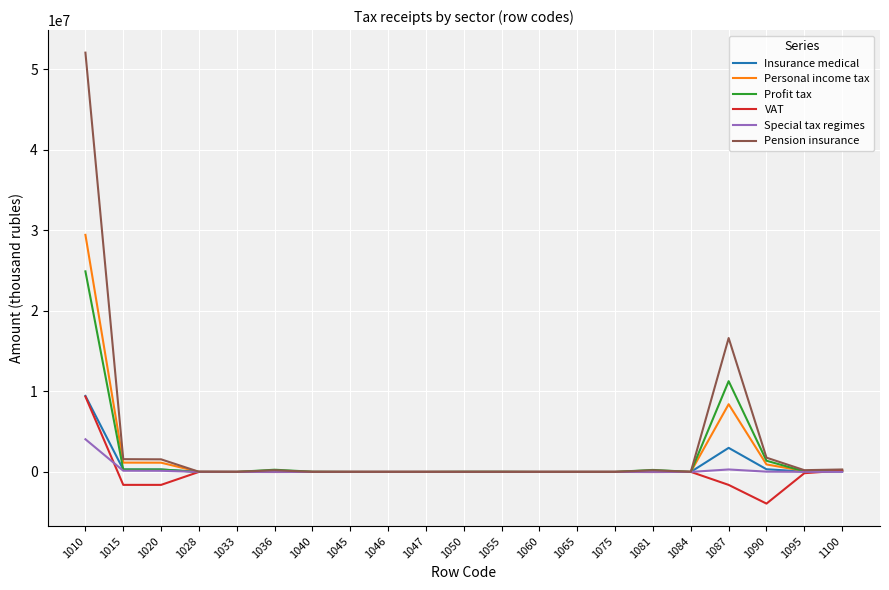

What is the difference between the second highest and minimum values in the VAT series?

4109787